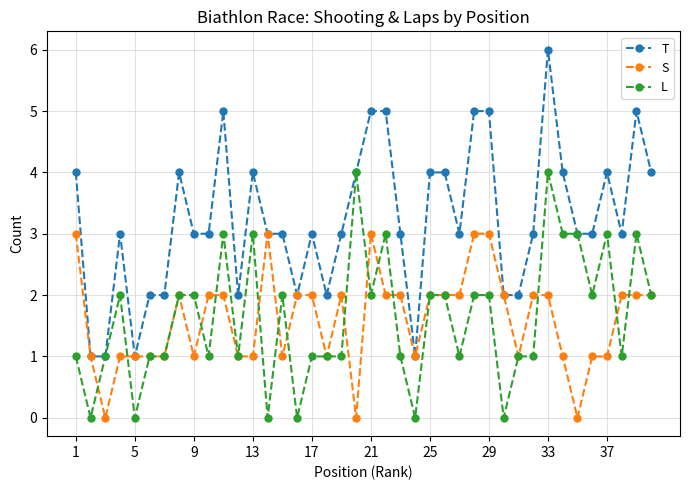

Which series has the widest spread of values?

T